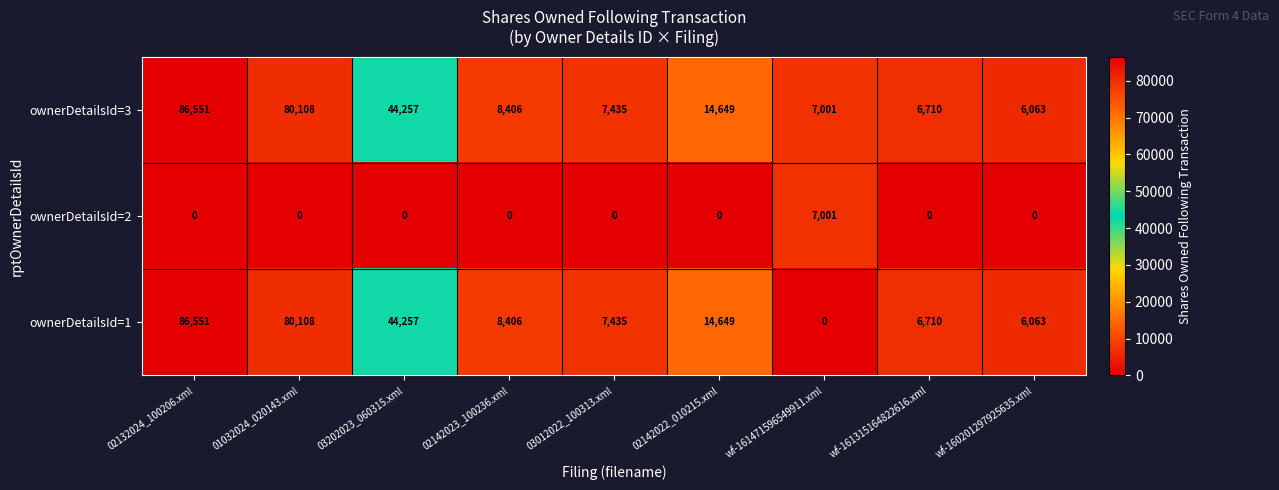

Reading left to right, extract all data points from this chart.

ownerDetailsId=3: 86551	80108	44257	8406	7435	14649	7001	6710	6063
ownerDetailsId=2: 0	0	0	0	0	0	7001	0	0
ownerDetailsId=1: 86551	80108	44257	8406	7435	14649	0	6710	6063